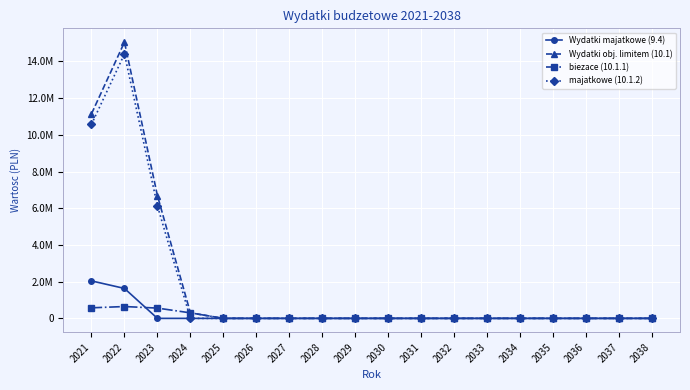

Between which two adjacent categories do biezace (10.1.1) and Wydatki majatkowe (9.4) first intersect?

2022 and 2023